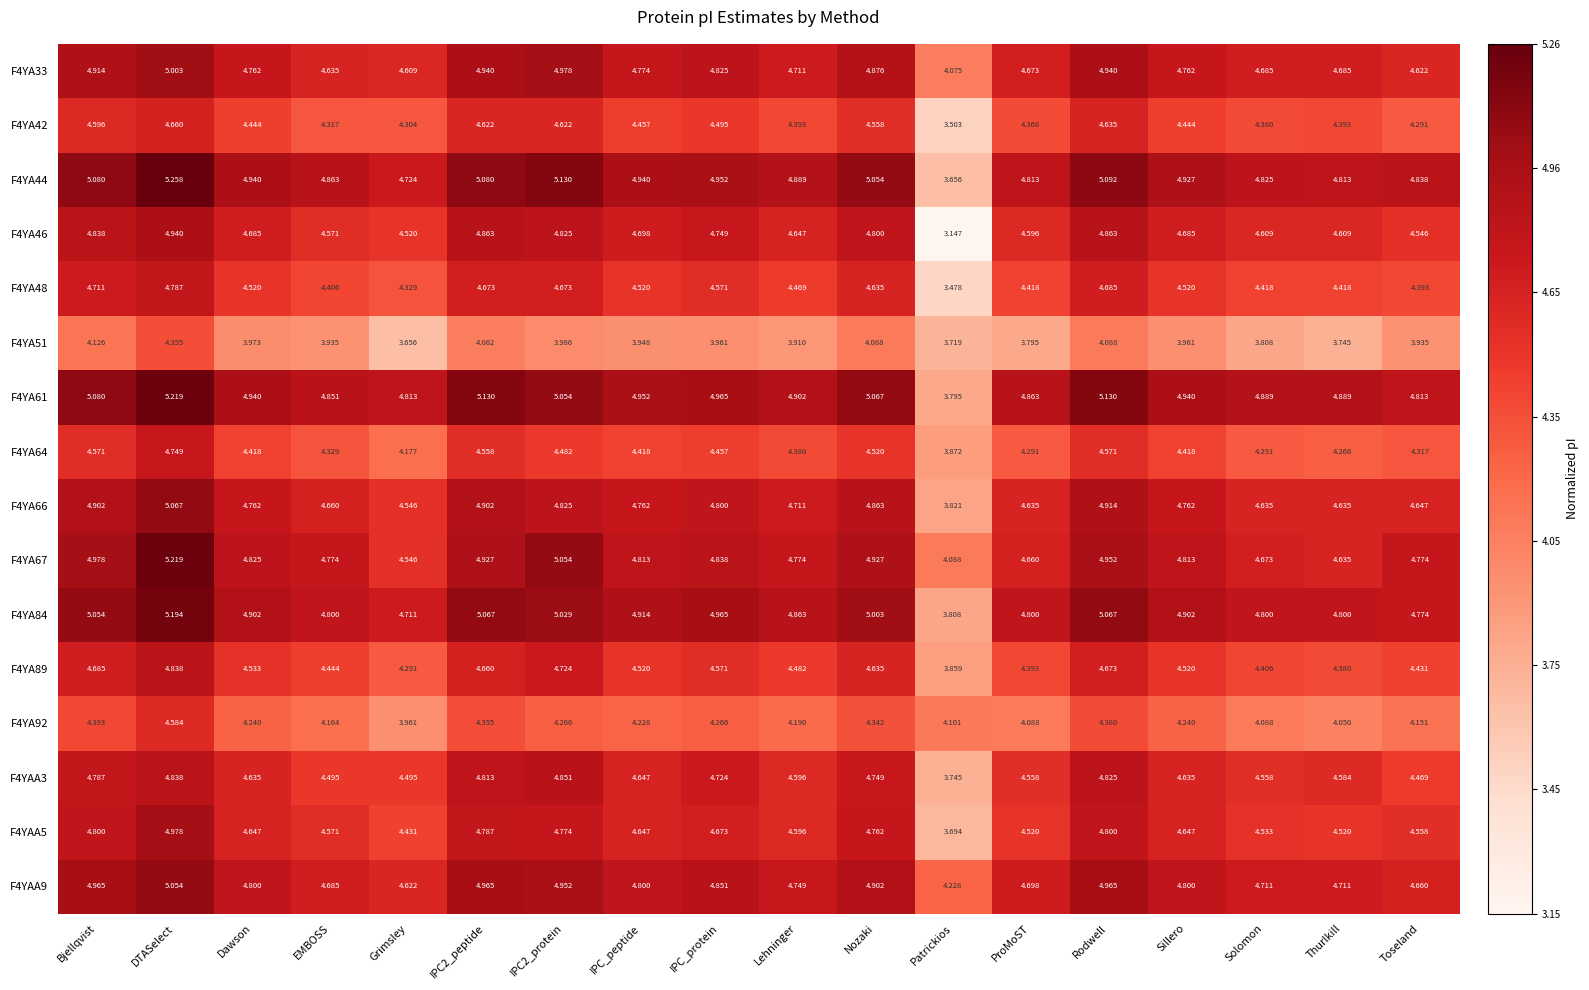

At which category does the chart reach its peak across all series?

DTASelect